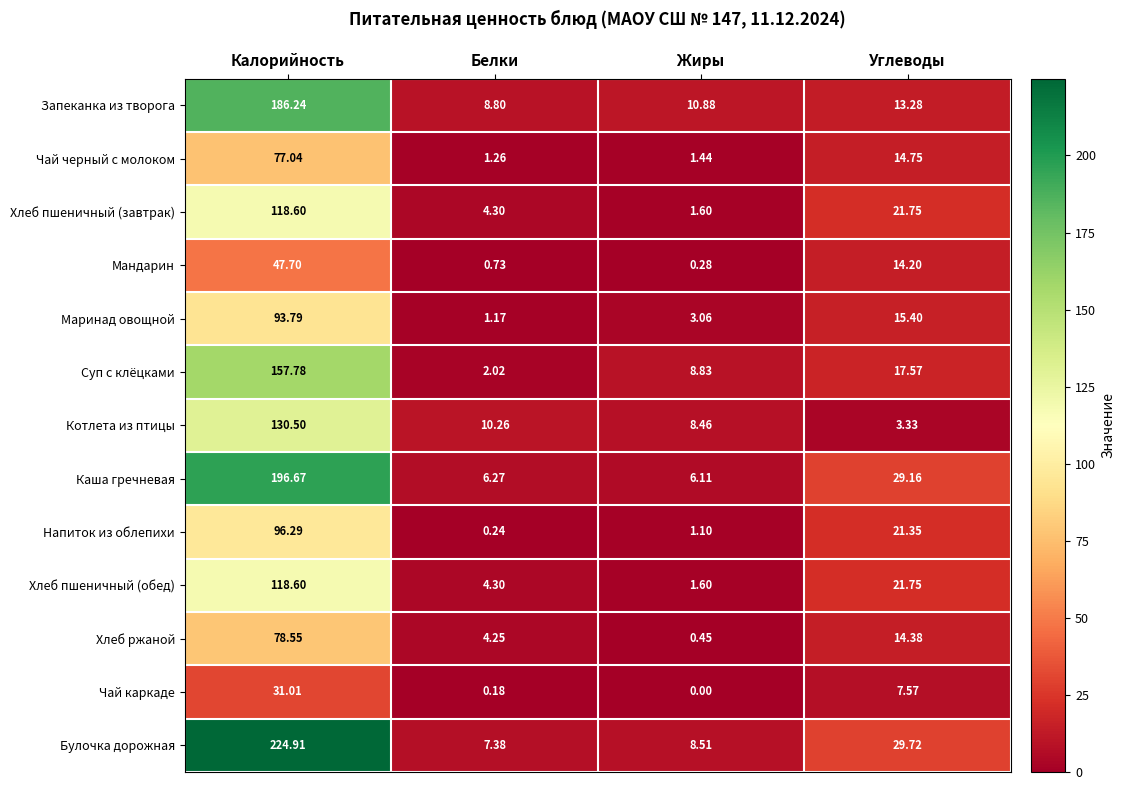

Which series has the largest total across all categories?

Булочка дорожная